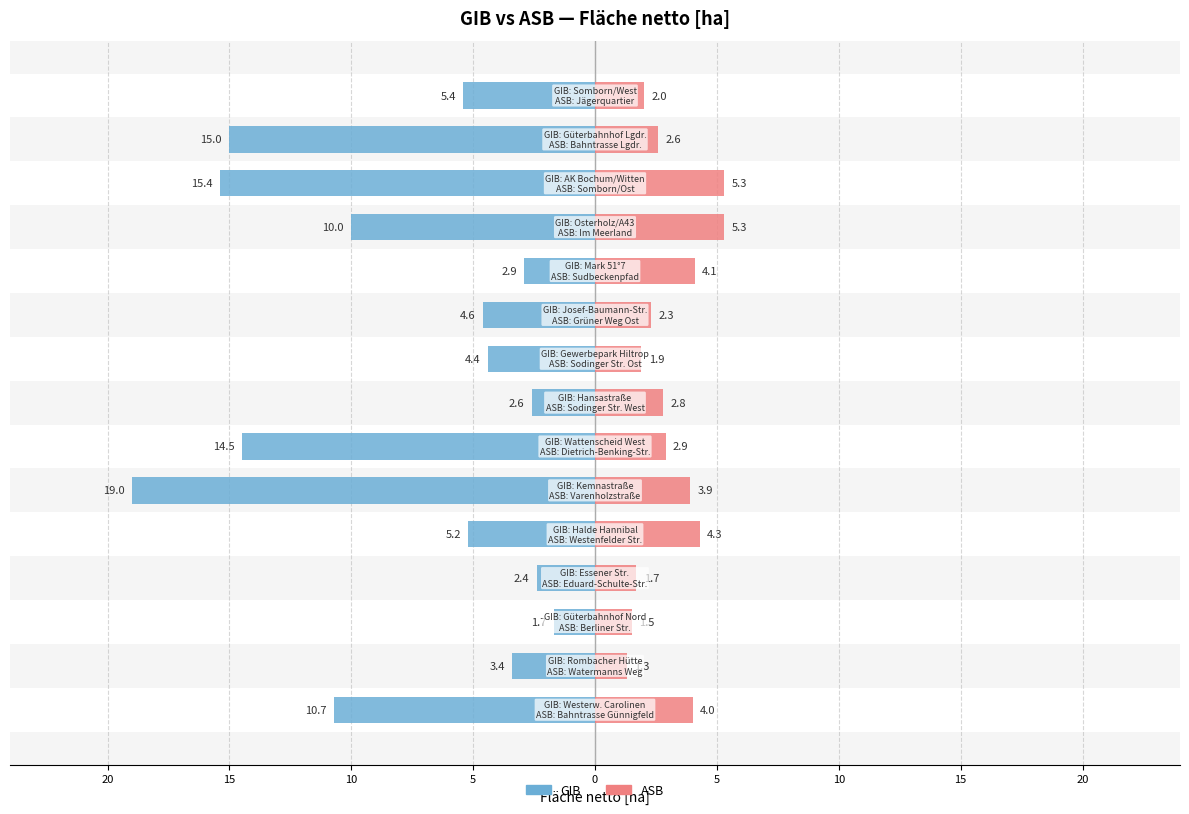

At which category is the sum across all series the highest?

10